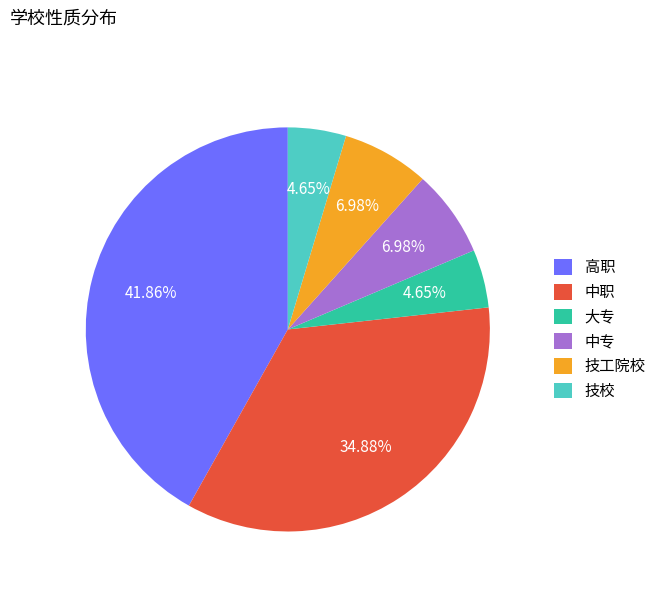

To the nearest percent, what percentage of the pie is 中职?

35%